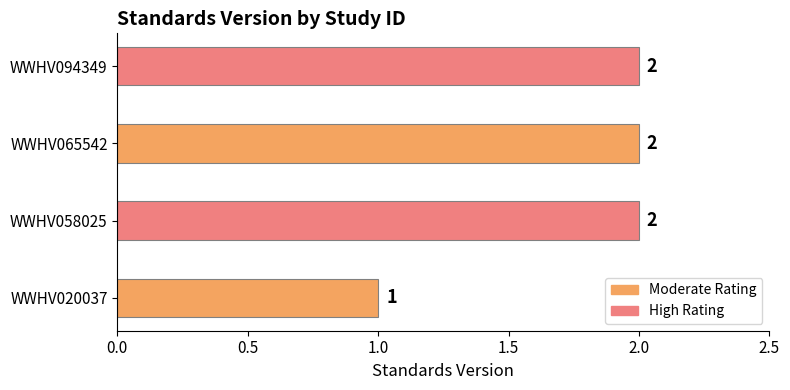

Are the bars grouped side by side (vs. stacked)?

No